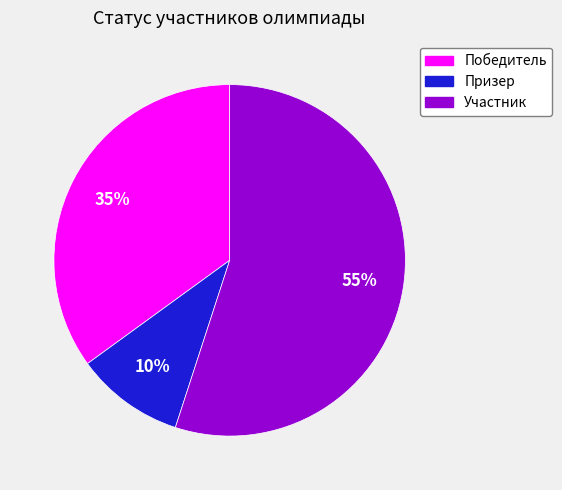

What percentage is the Победитель slice, to the nearest percent?

35%